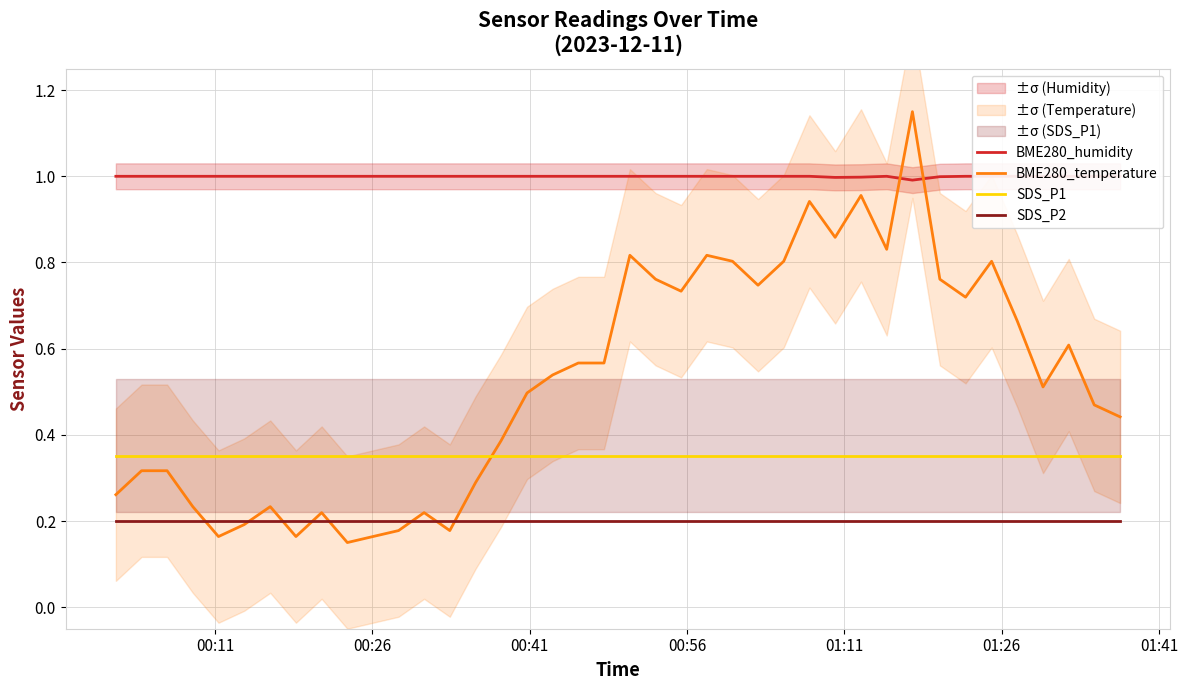

Which series ends up on top after the final intersection of SDS_P1 and BME280_temperature?

BME280_temperature